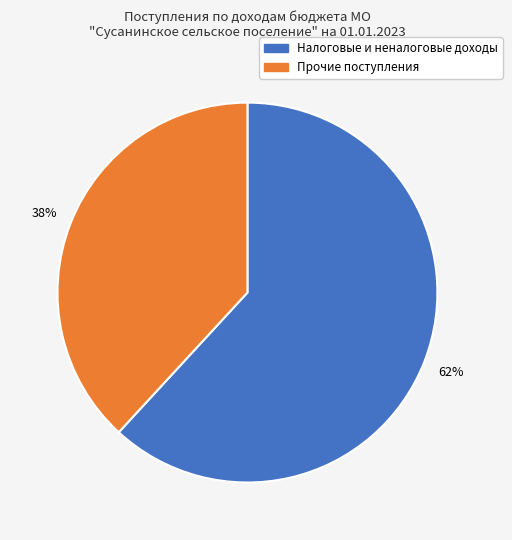

To the nearest percent, what is the average slice percentage?

50%